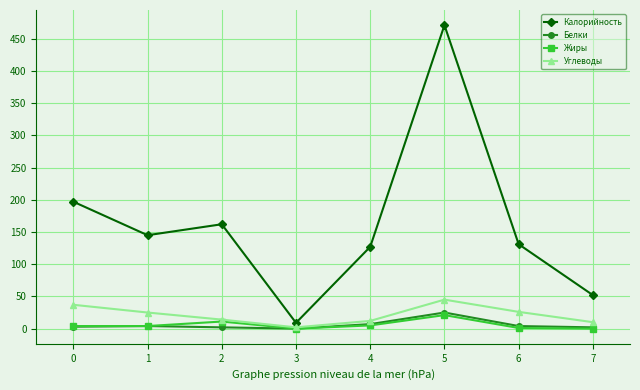

What is the difference between the maximum and minimum values in the Белки series?

25